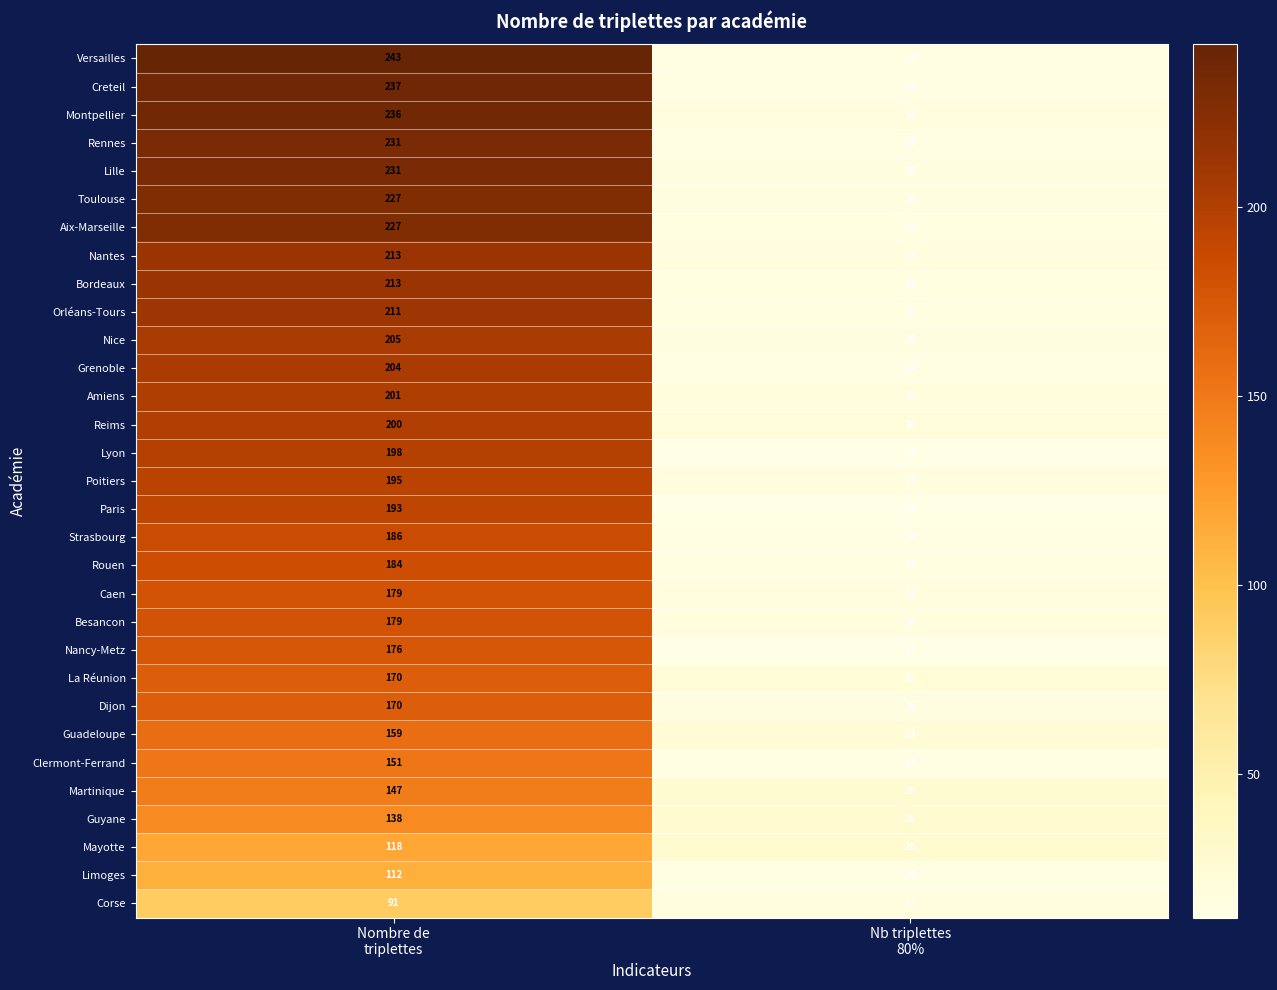

What is the average value of the Toulouse series?

122